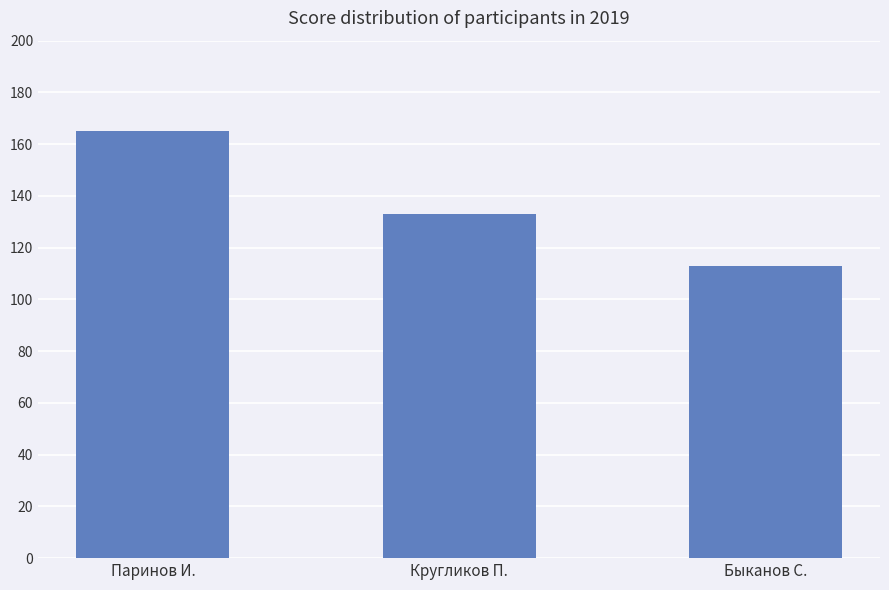

What is the difference between the maximum and minimum values?

52